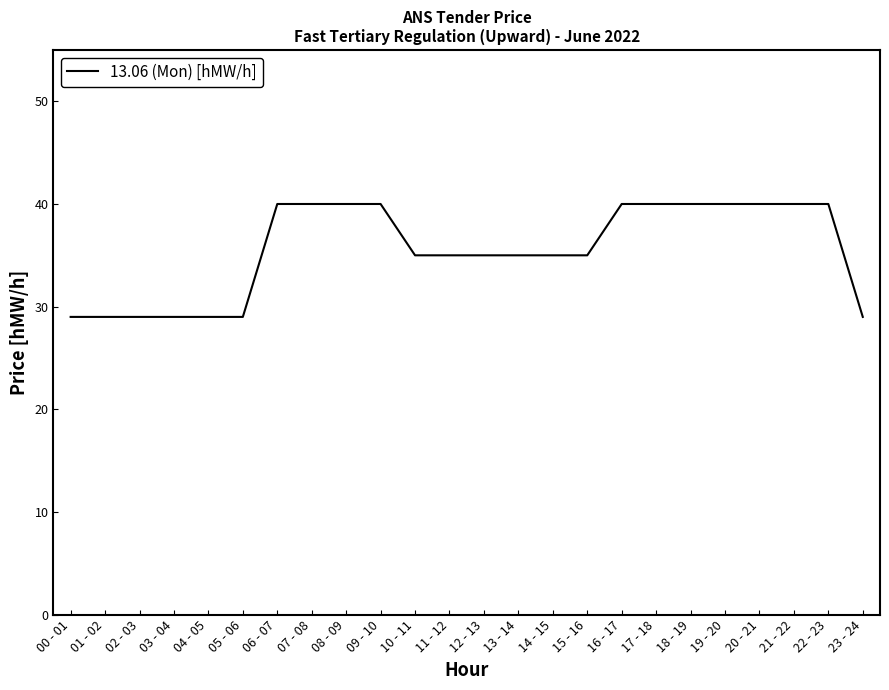

Does the chart have visible grid lines?

No